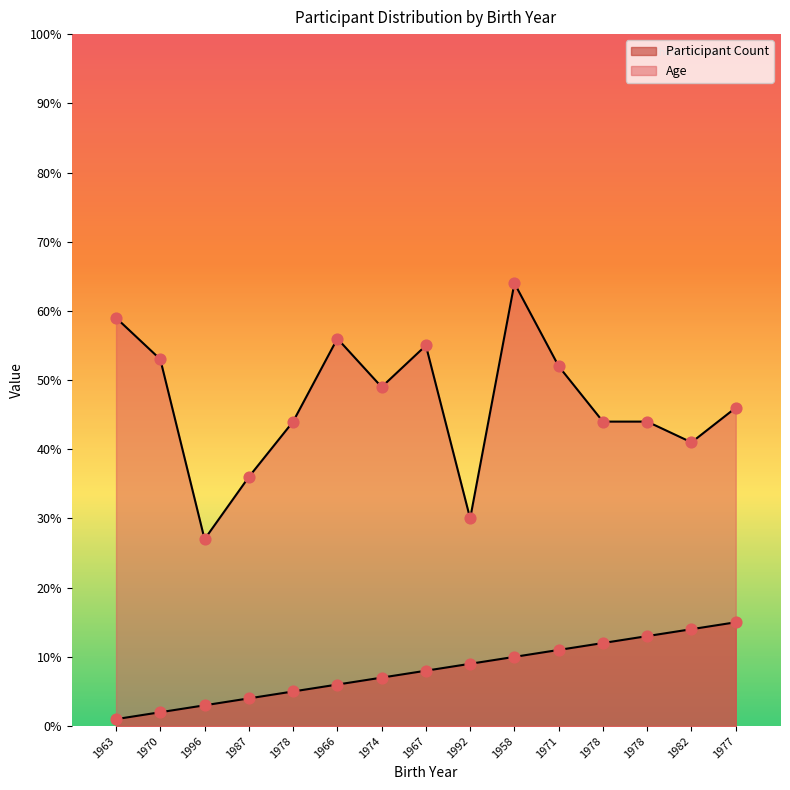

At which category is the sum across all series the highest?

1958